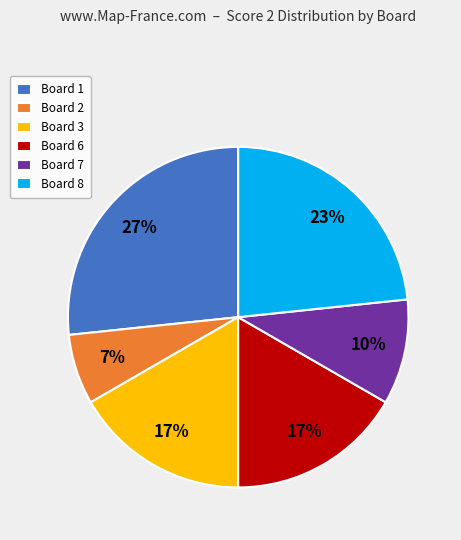

To the nearest percent, what is the average slice percentage?

17%